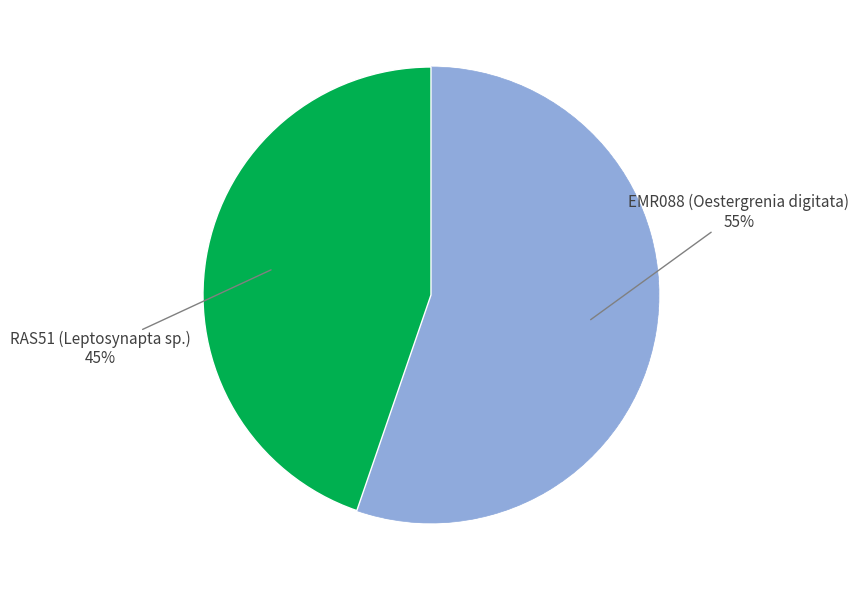

Count the number of slices in the pie.

2